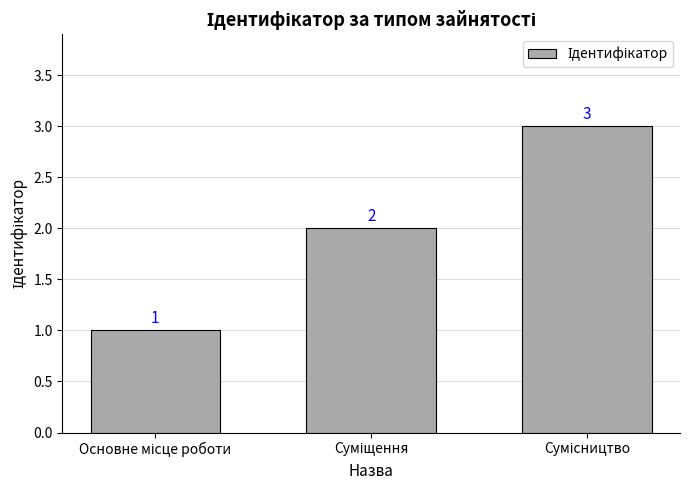

What is the sum of all values?

6